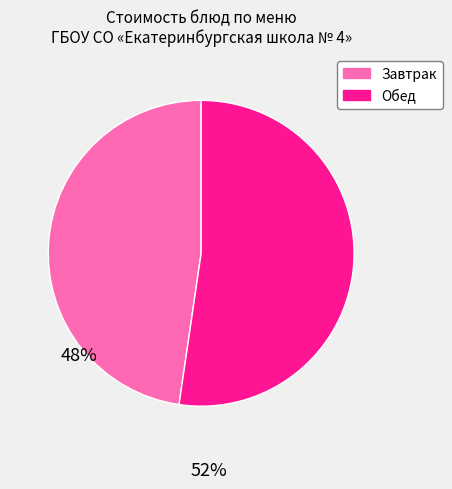

How many segments does this pie chart have?

2